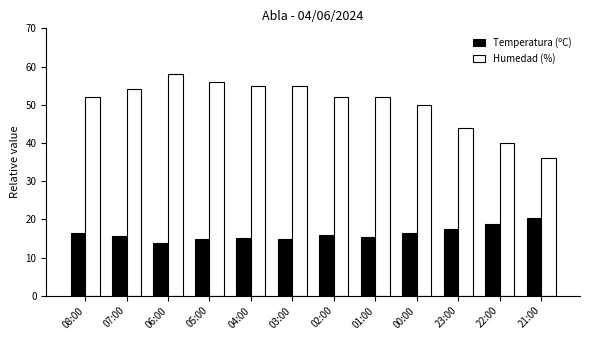

What is the greatest value displayed?

58.0